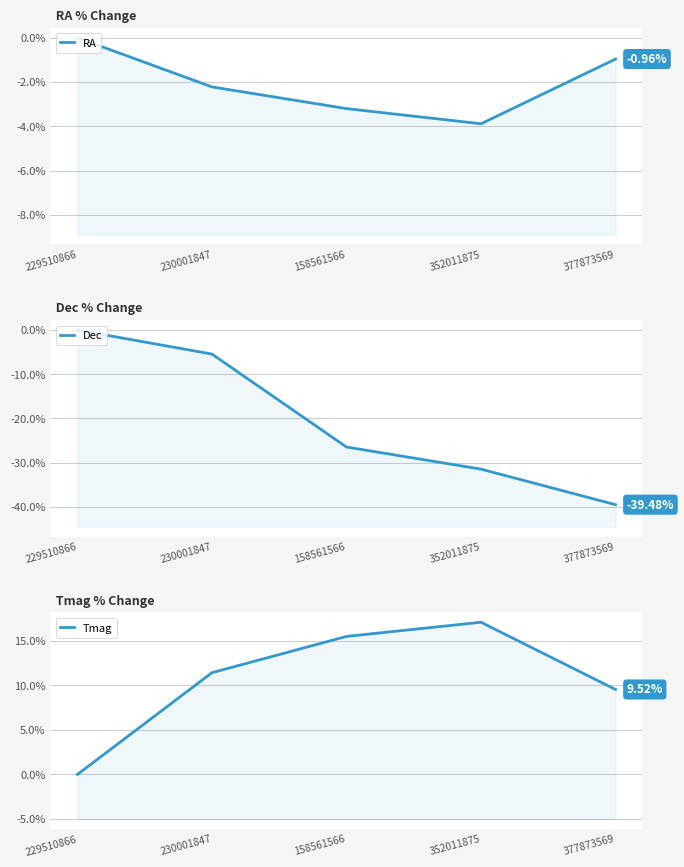

Is the value of Dec at 229510866 greater than the value of Tmag at 230001847?

No